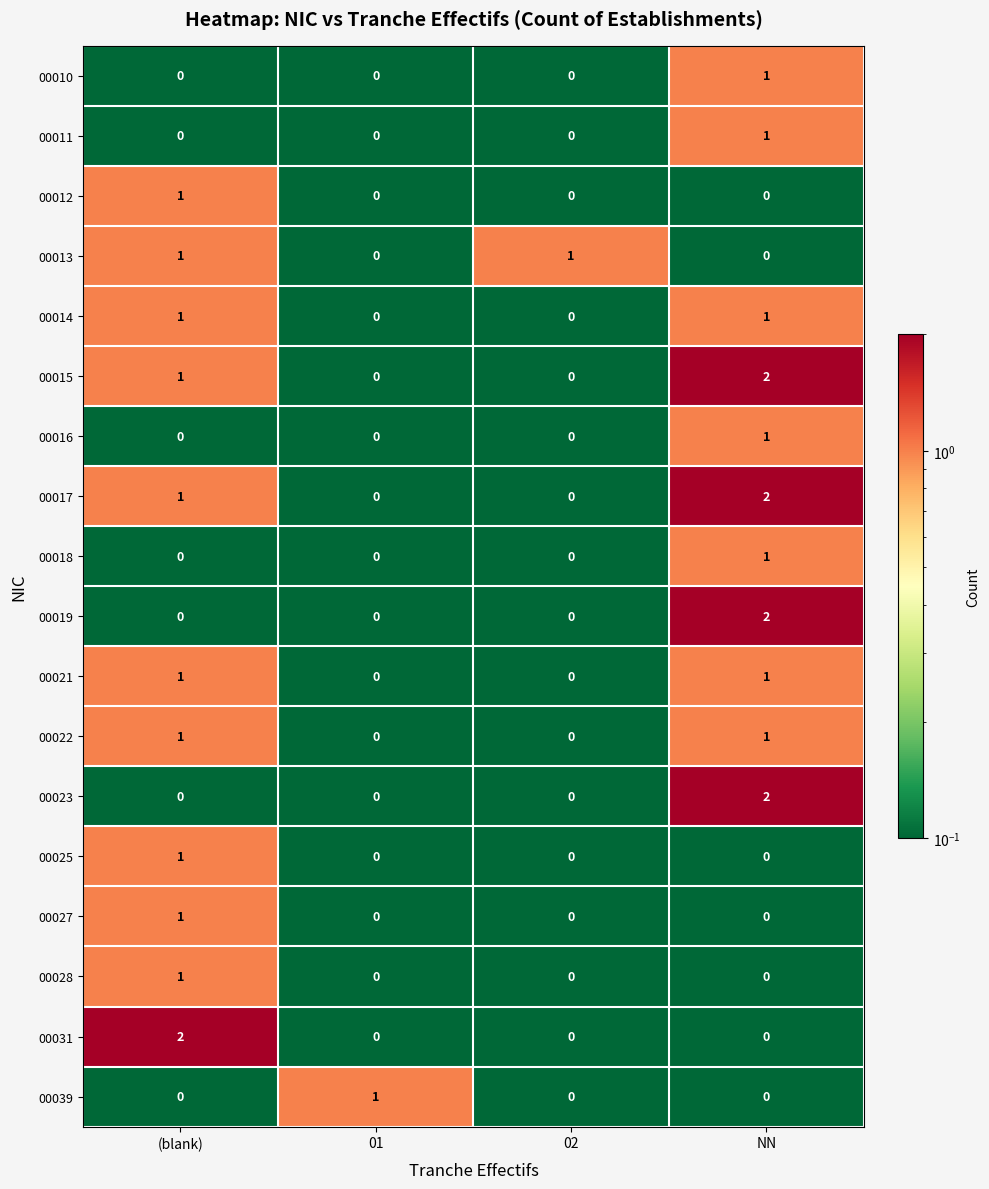

Which category has the highest value in the 00012 series?

(blank)